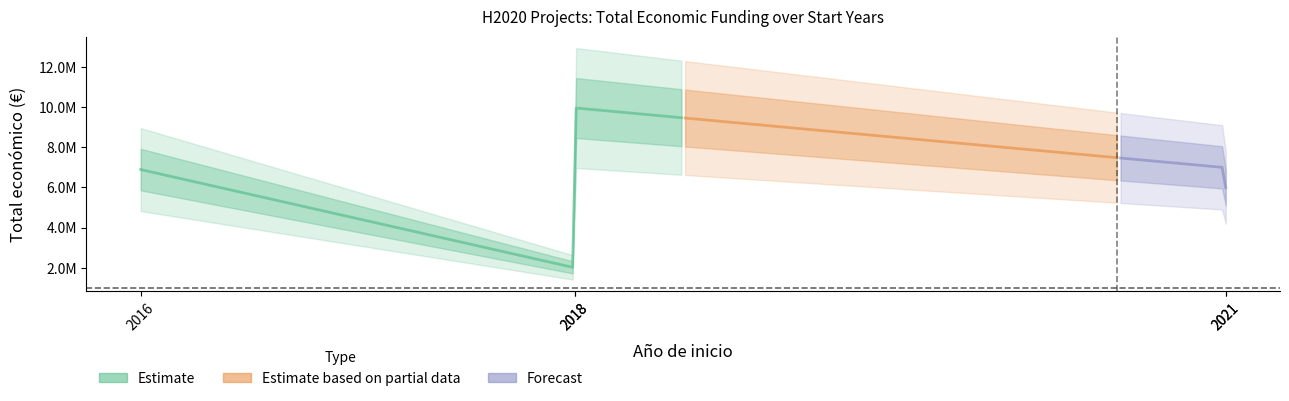

Which has a higher value, 2018 or 2016?

2018